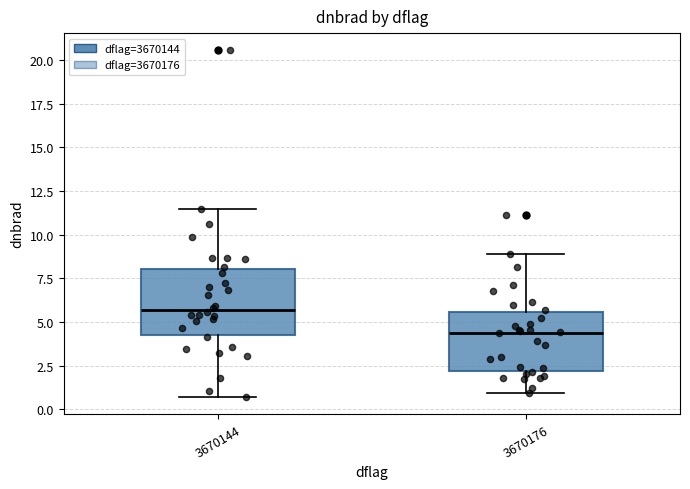

Which box has the lowest median line?

3670176